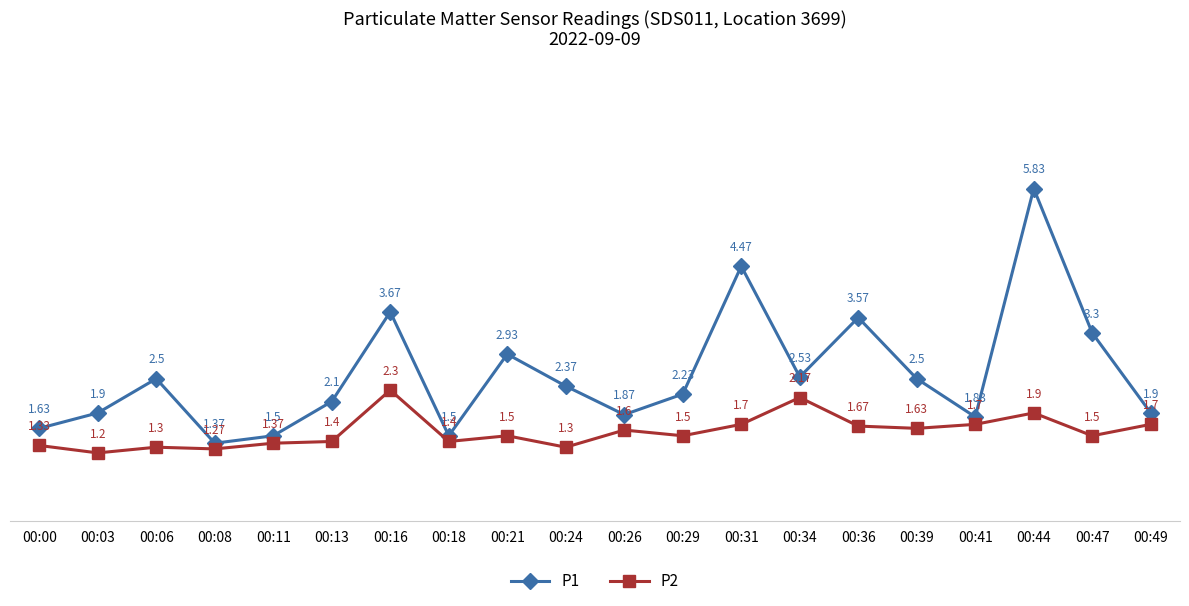

What is the difference between the maximum and second lowest values in the P2 series?

1.0